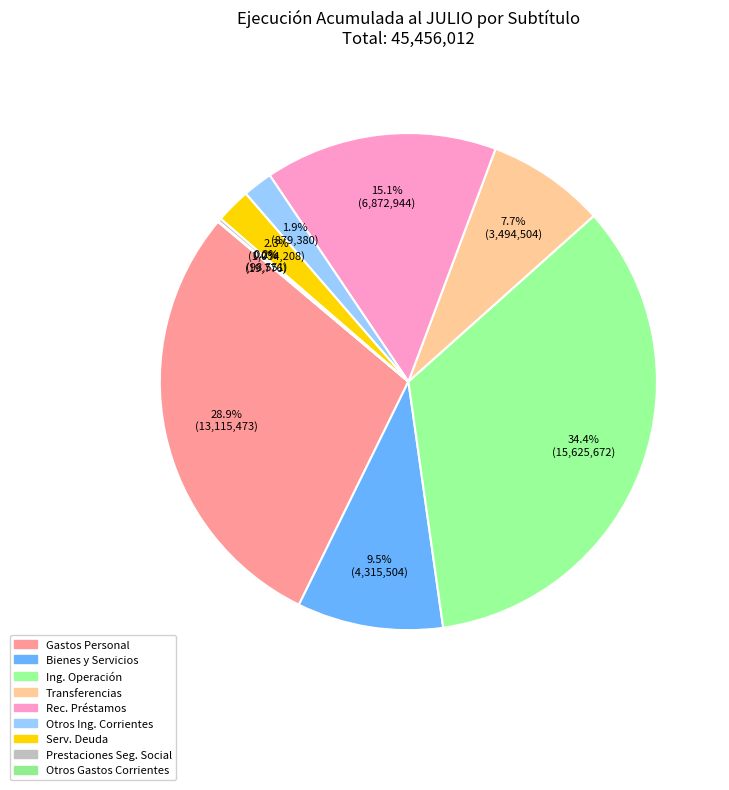

What is the smallest slice in the pie chart?

OTROS GASTOS CORRIENTES